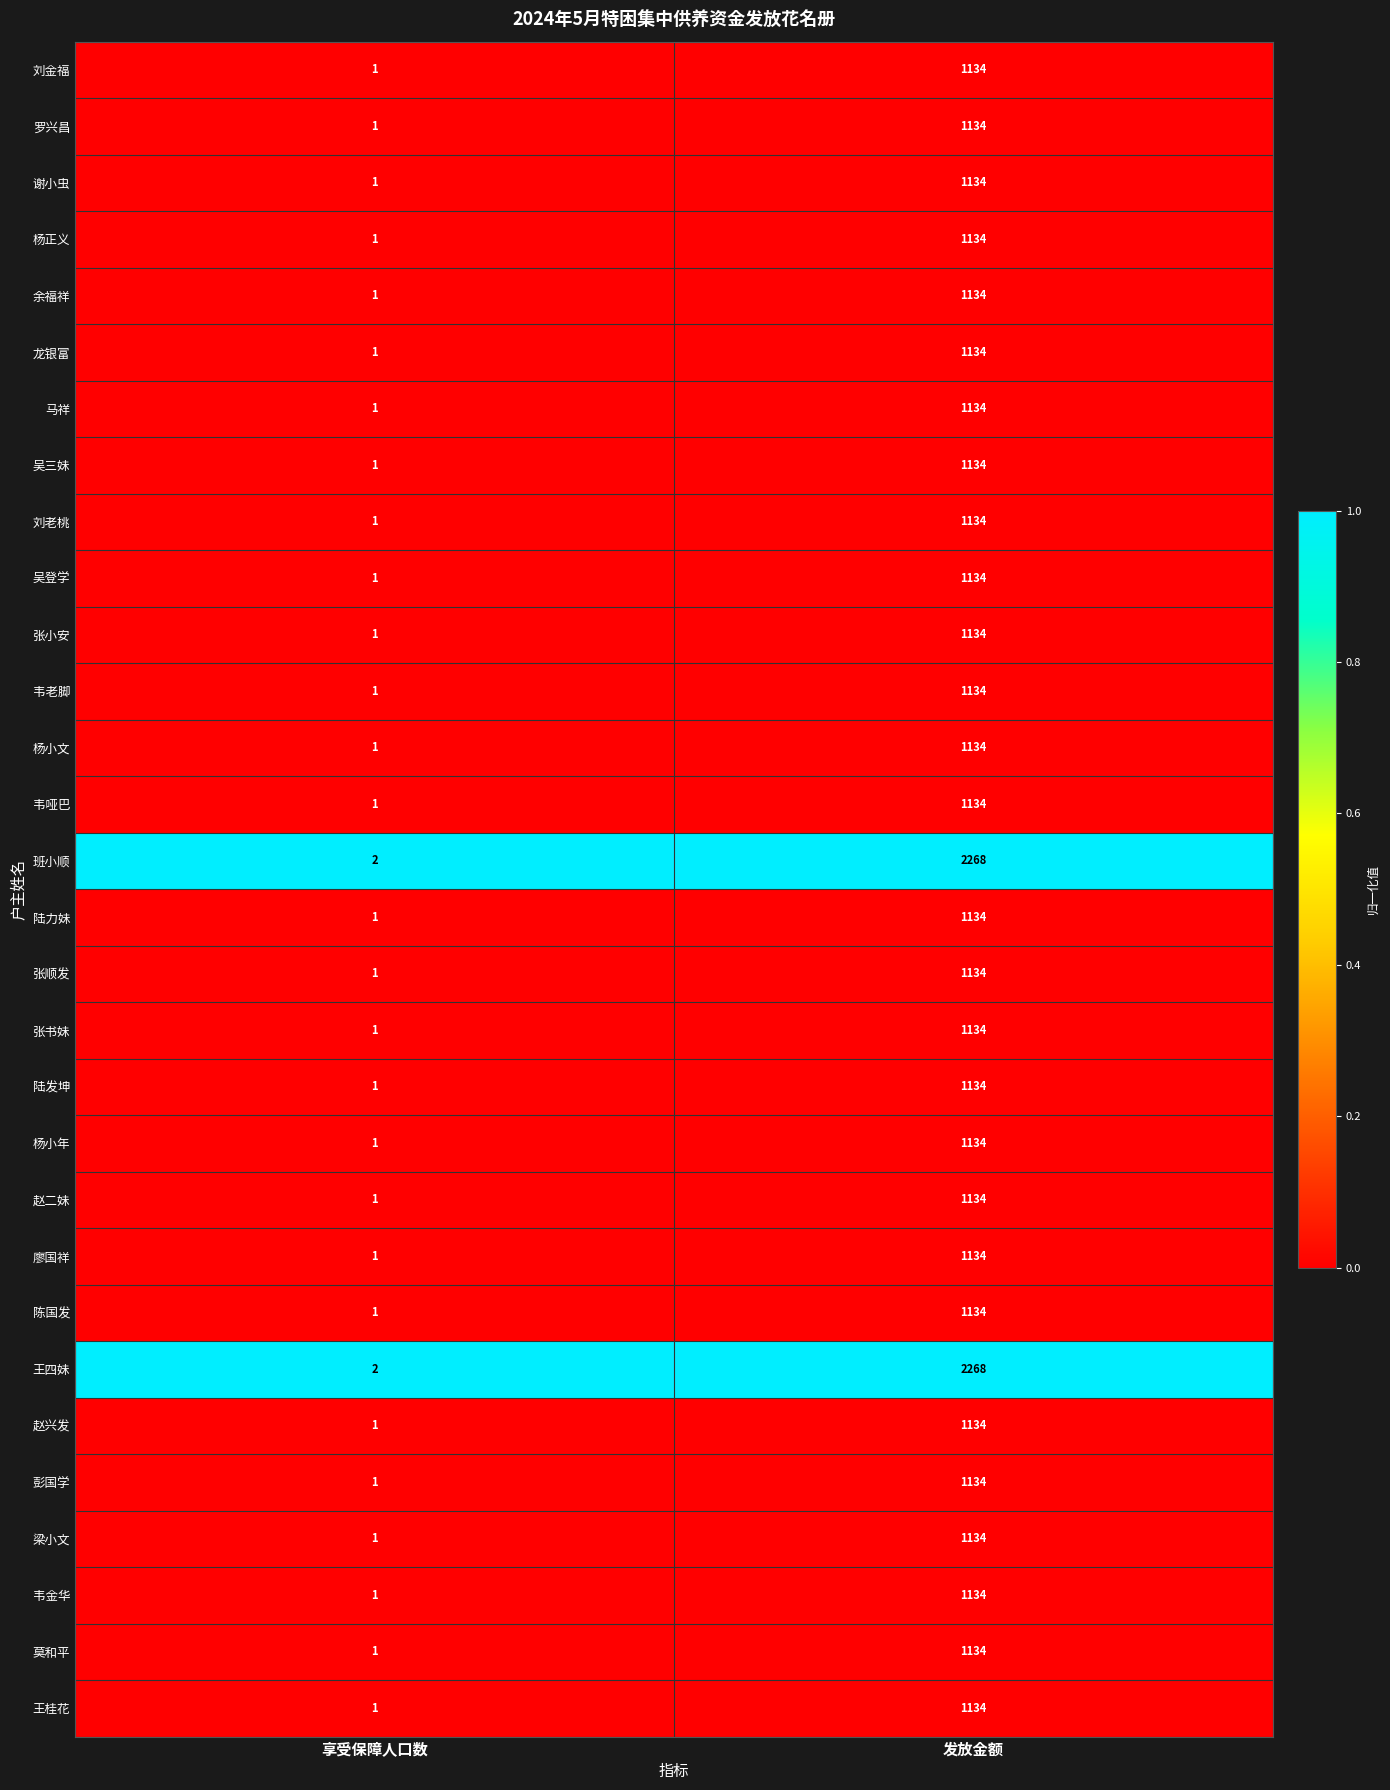

Rank the categories by 余福祥 value from highest to lowest.

发放金额, 享受保障人口数